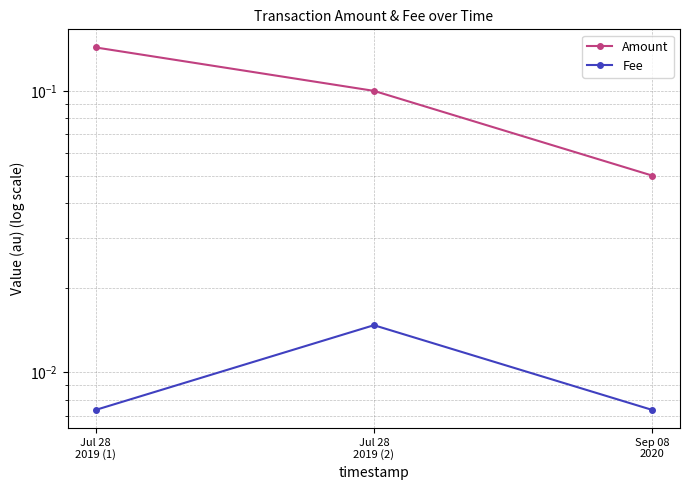

What is the value of the Amount point at the 2nd from the left?

0.1